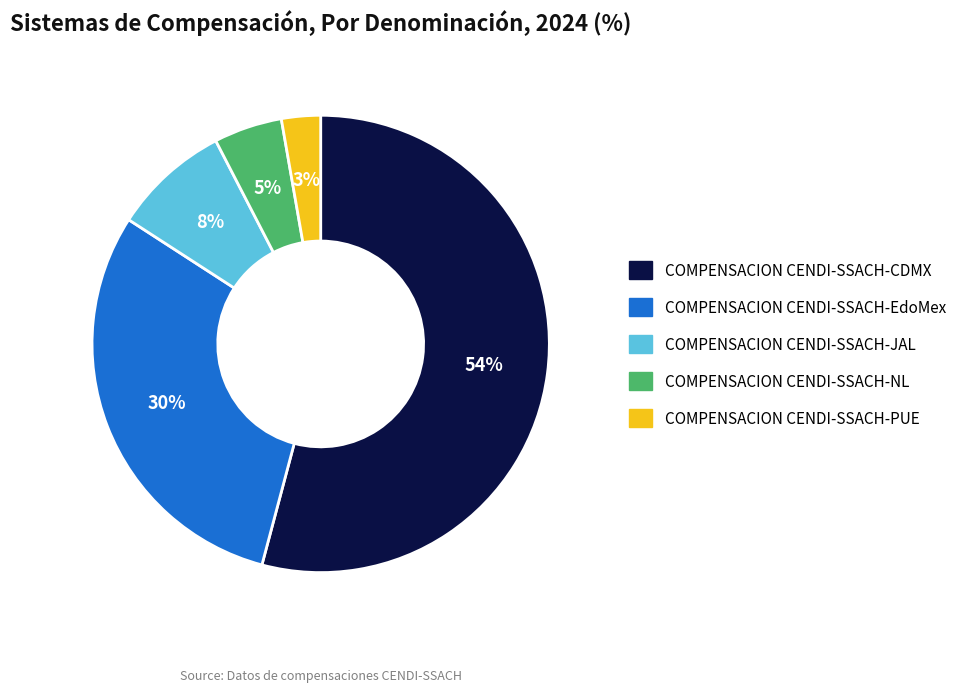

Is it true that COMPENSACION CENDI-SSACH-JAL is 8% of the pie?

True